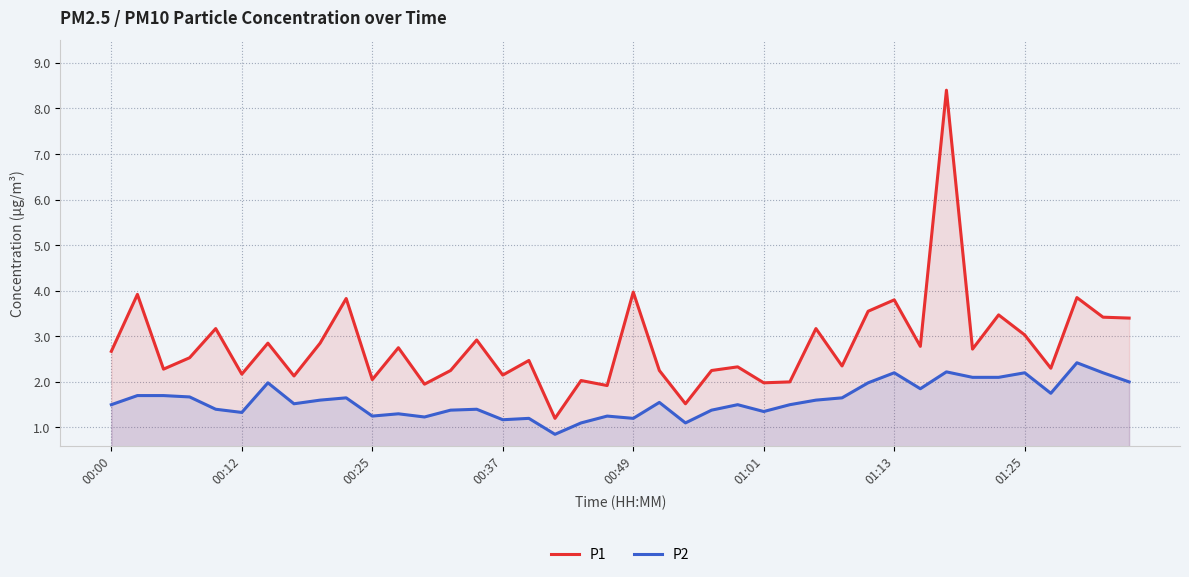

Between 19 and 29, which series saw the biggest shift?

P1